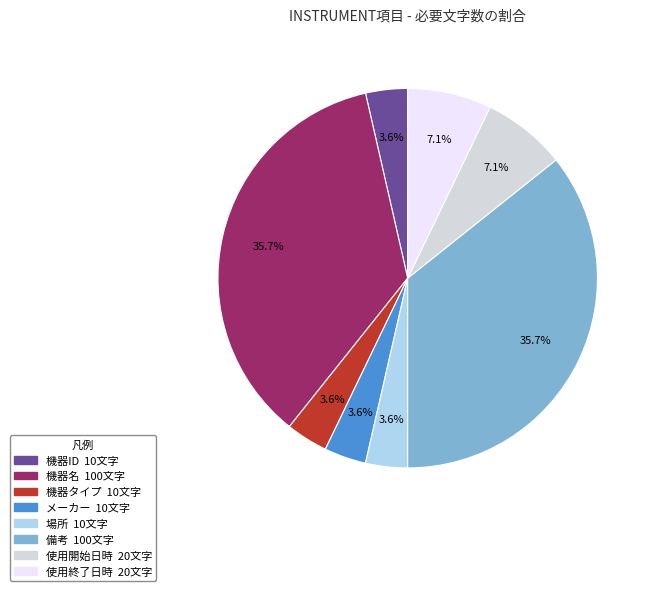

Is there any slice that represents more than half of the pie?

No